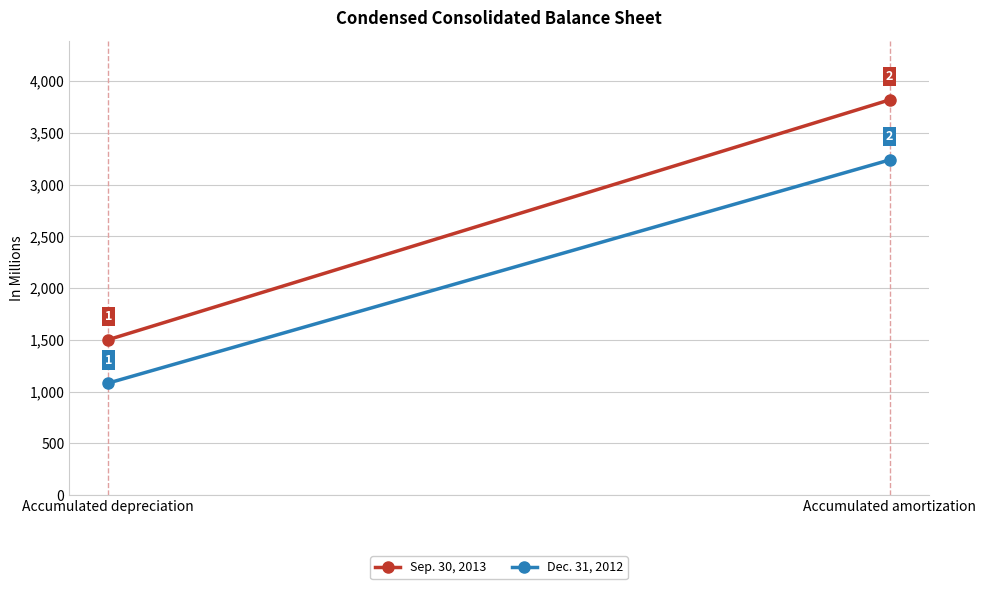

What is the maximum value for Dec. 31, 2012?

3238